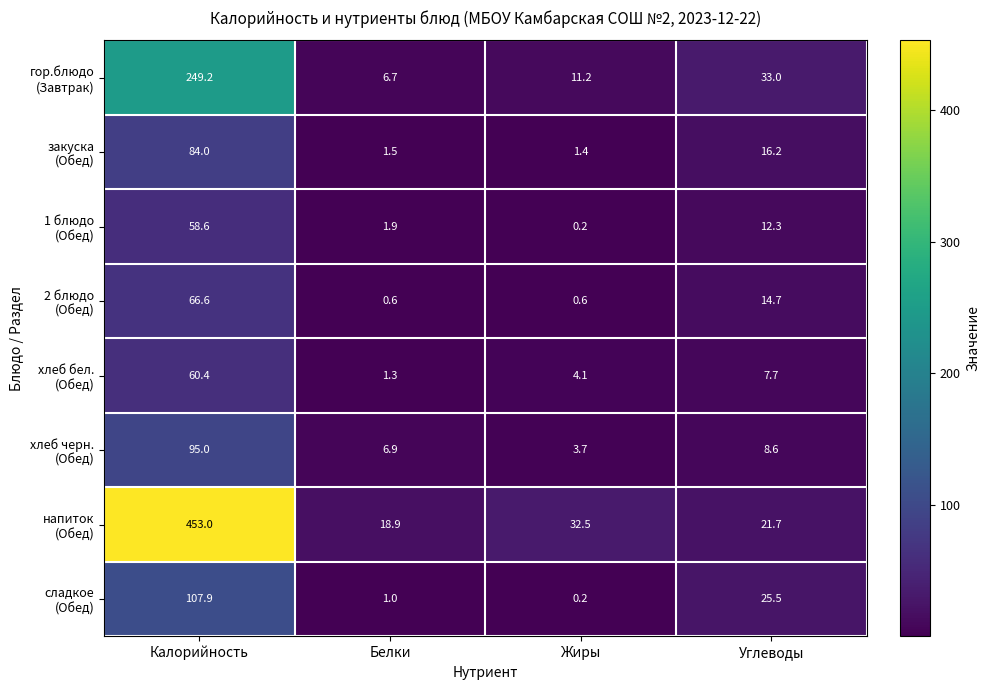

At which category does the chart reach its minimum across all series?

Жиры